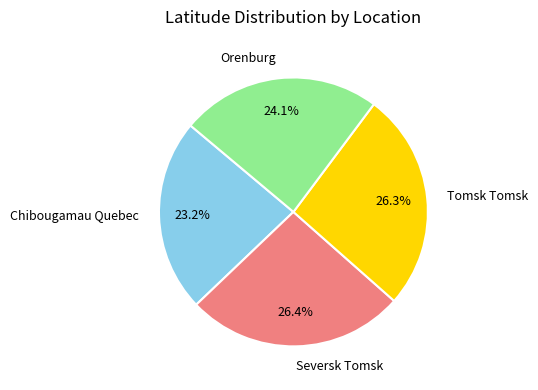

True or false: Orenburg accounts for 38% of the total.

False